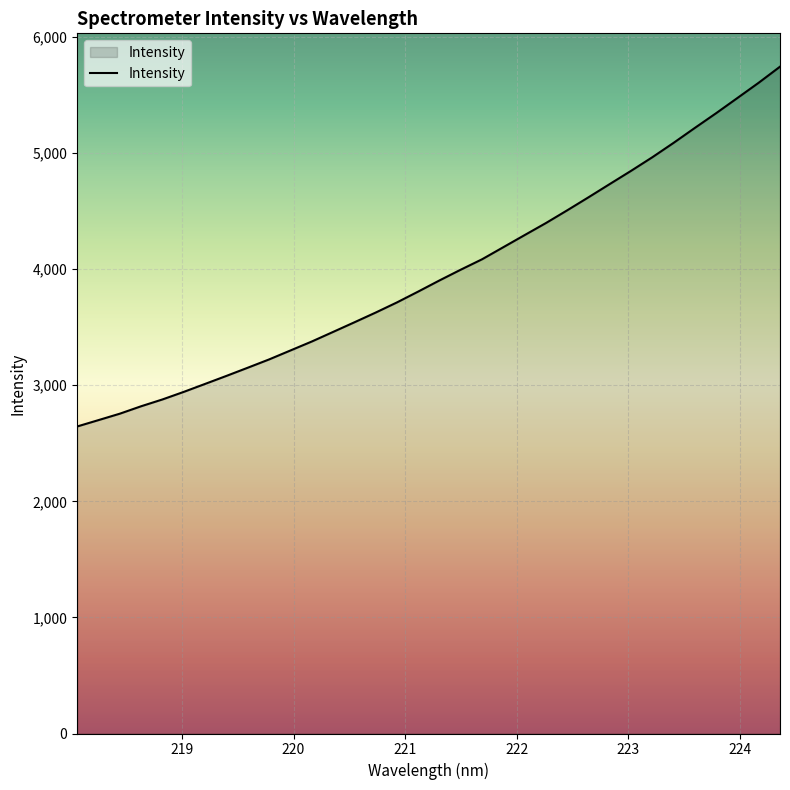

What is the smallest value displayed?

2644.7